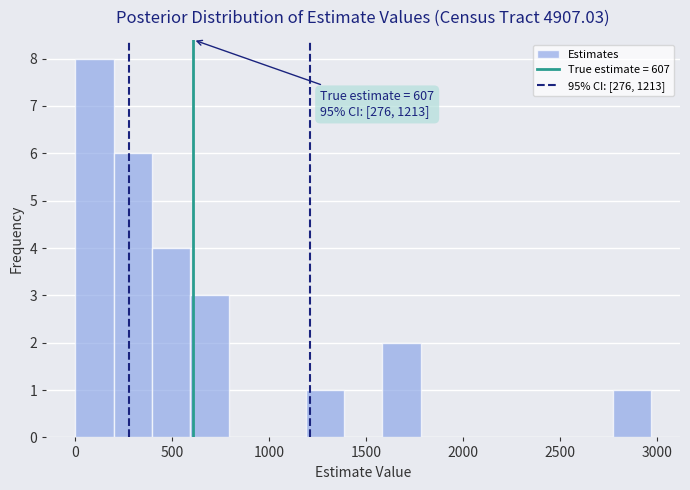

Read against the x-axis, roughly where is the centre of the tallest bar?

100